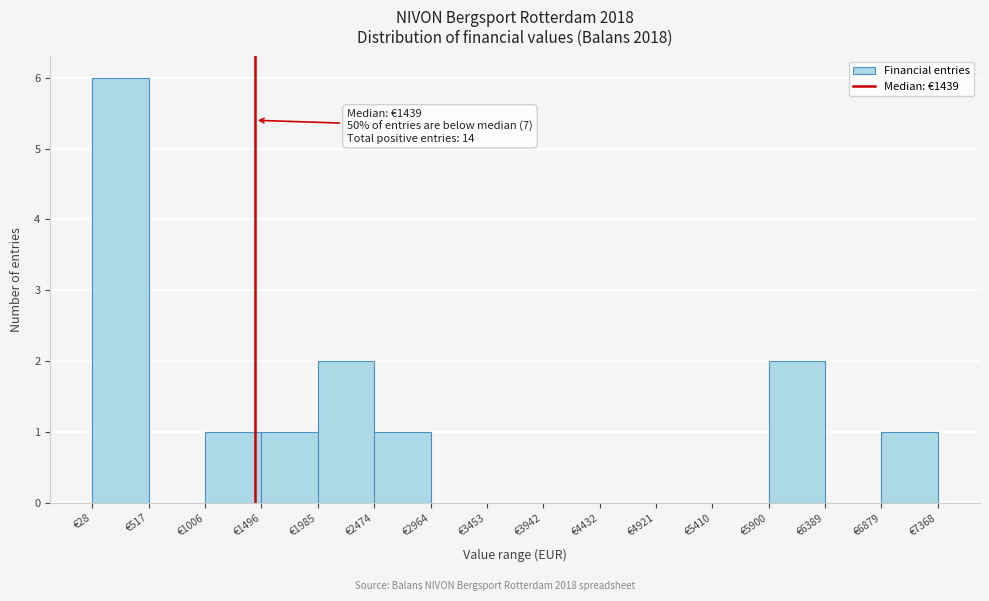

Which range on the x-axis has the tallest bar?

50 to 500